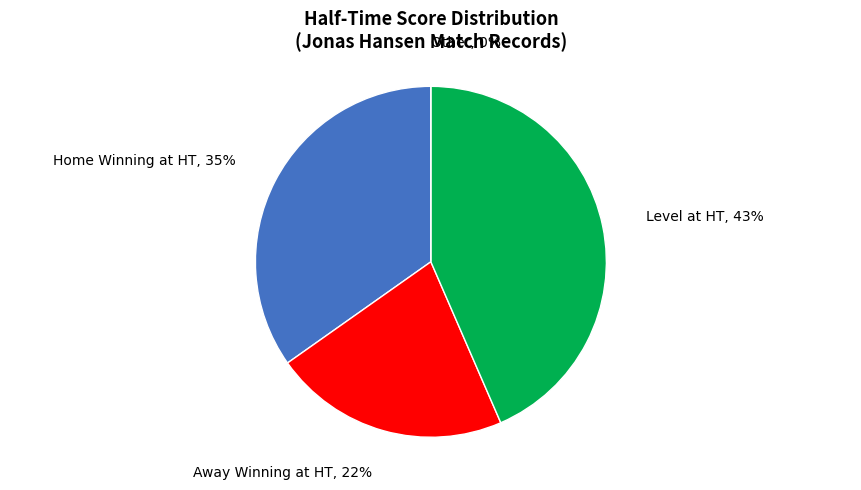

True or false: 0-2 accounts for 1% of the total.

False